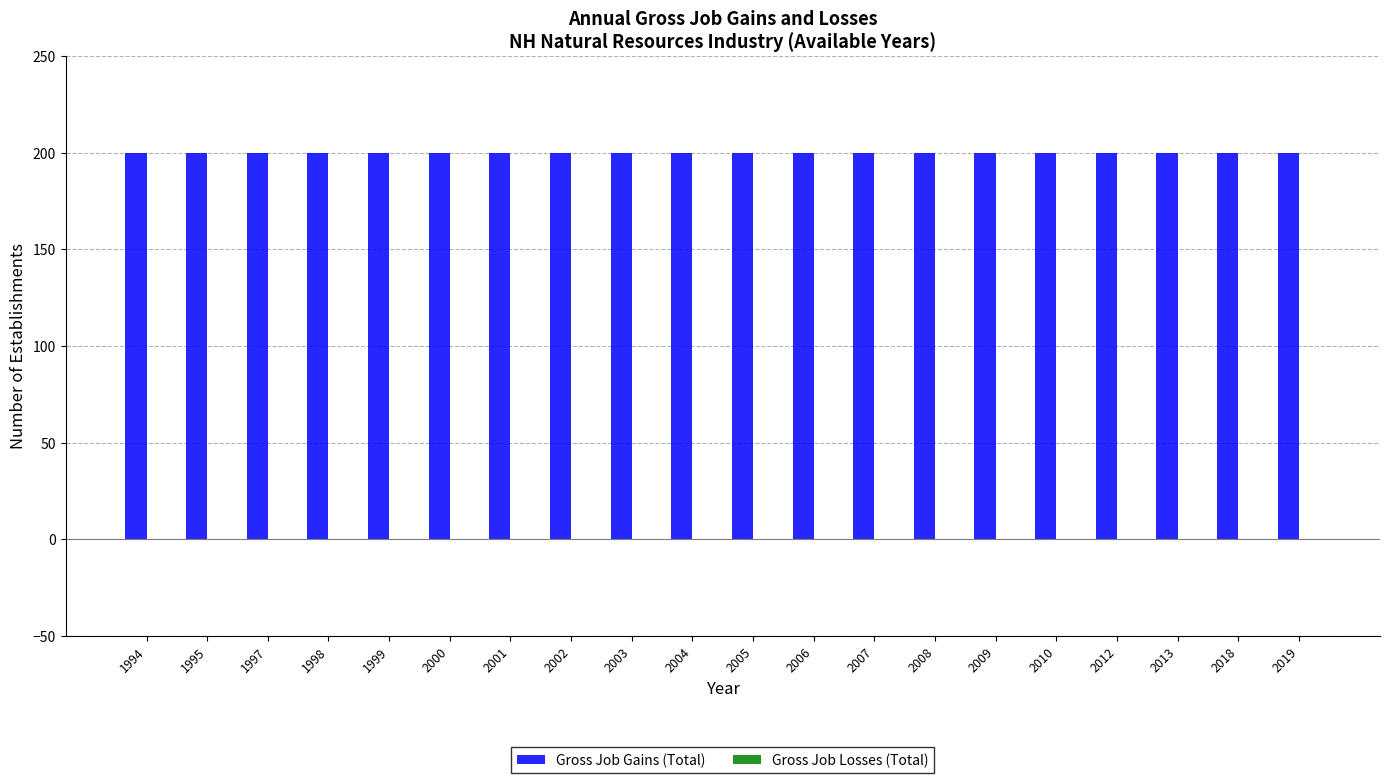

Is the value of Gross Job Gains (Total) at 2001 greater than the value of Gross Job Losses (Total) at 2005?

Yes